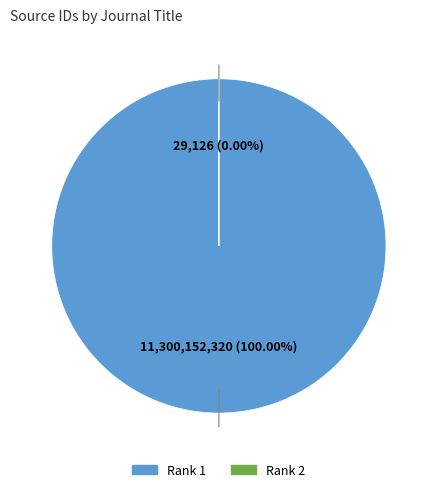

The Cancer Forum slice represents 0% of the pie. True or false?

True